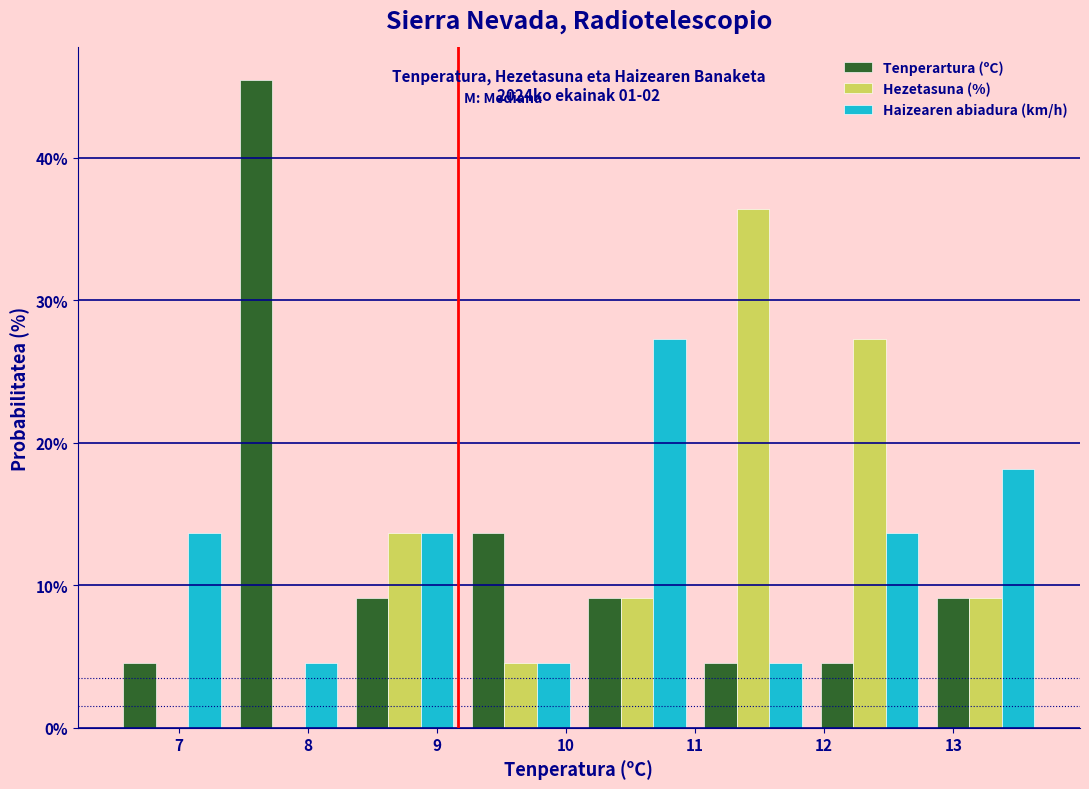

In the Haizearen abiadura (km/h) series, which range on the x-axis has the tallest bar?

10.1 to 11.0